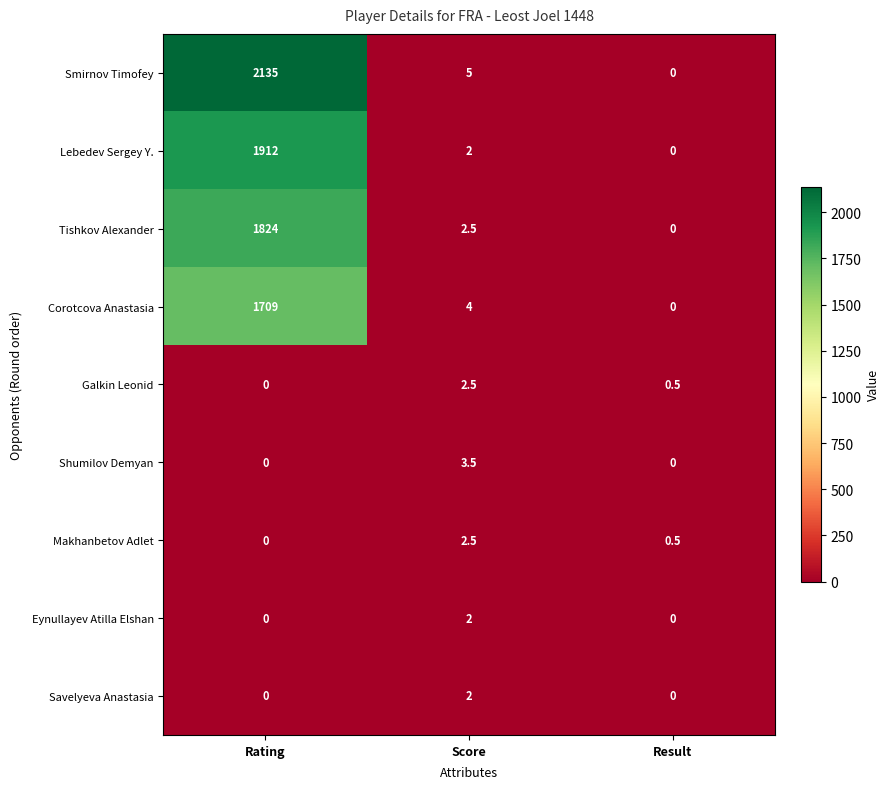

At how many categories does at least one series exceed 1766?

1